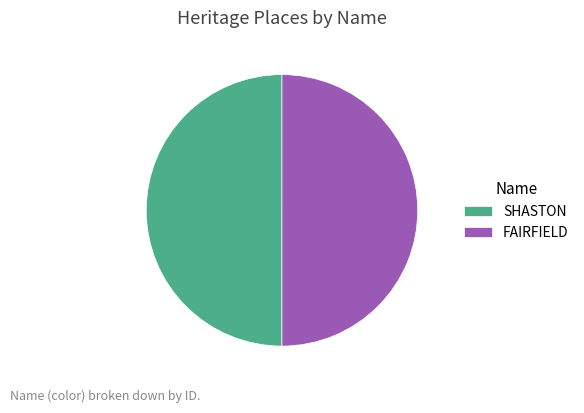

The FAIRFIELD slice represents 50% of the pie. True or false?

True